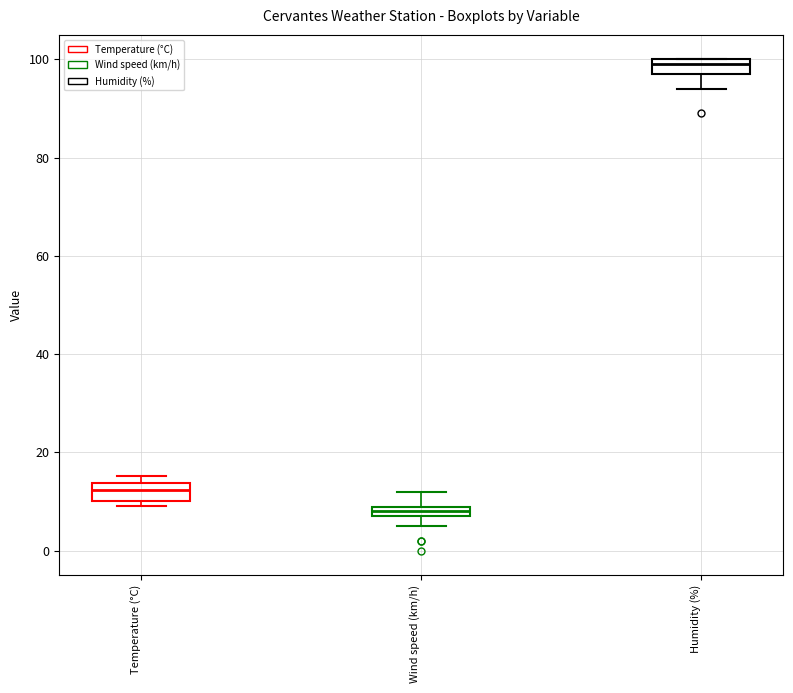

Where is the upper edge of the box for Humidity (%) on the y-axis? The values are not printed on the chart, so give them approximately, as read against the axis.

100